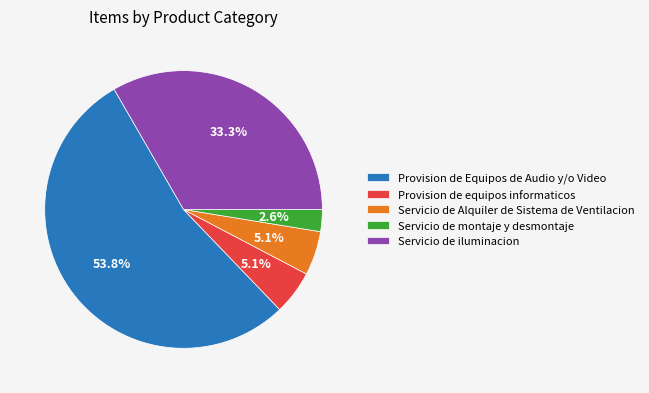

Count the number of slices in the pie.

5